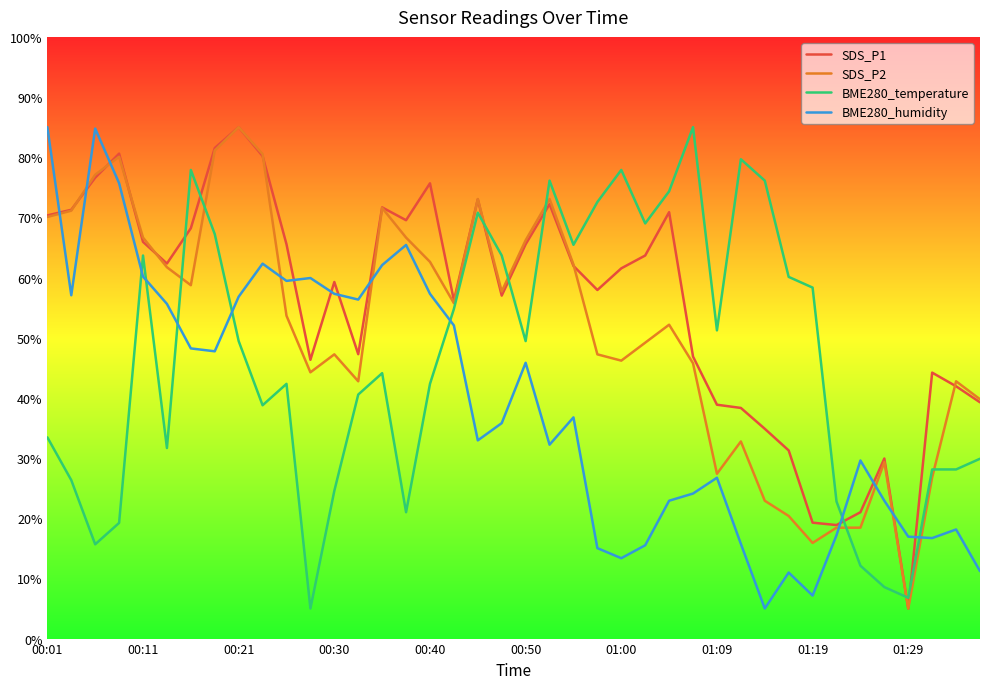

After their last crossing, which series has the higher values: BME280_temperature or SDS_P1?

SDS_P1